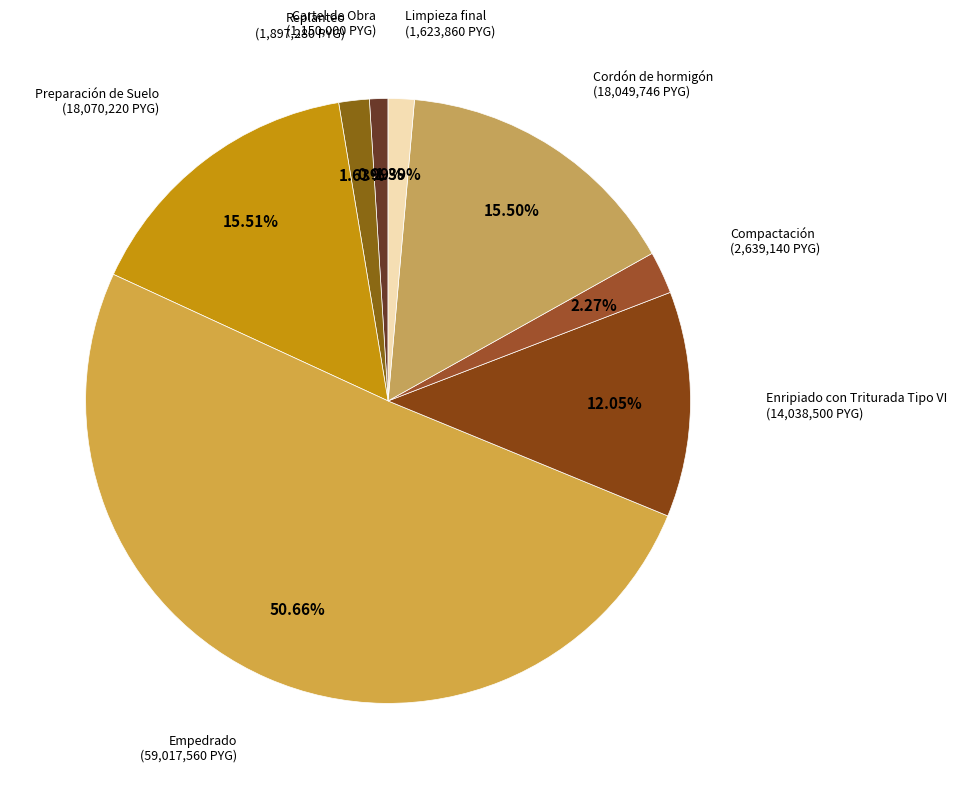

Which category accounts for the majority?

Empedrado